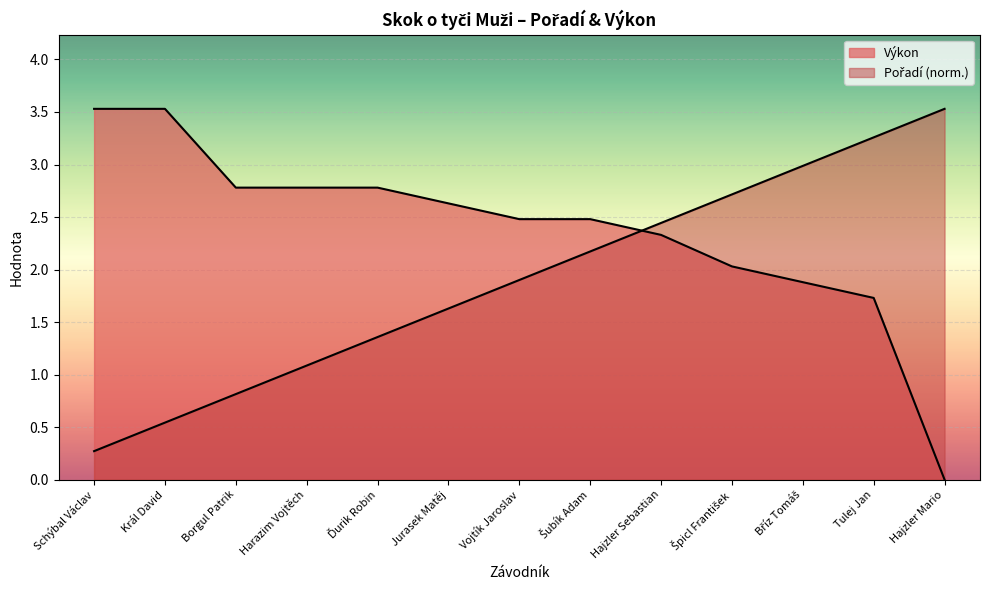

True or false: Pořadí and Výkon cross at least once.

True